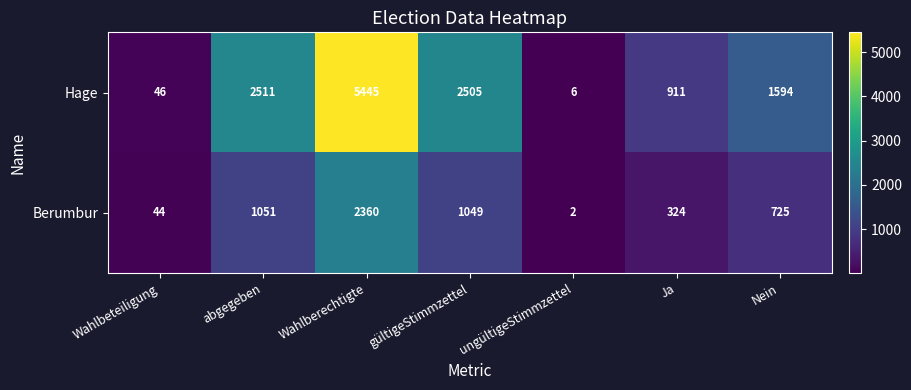

At which category is the sum across all series the highest?

Wahlberechtigte